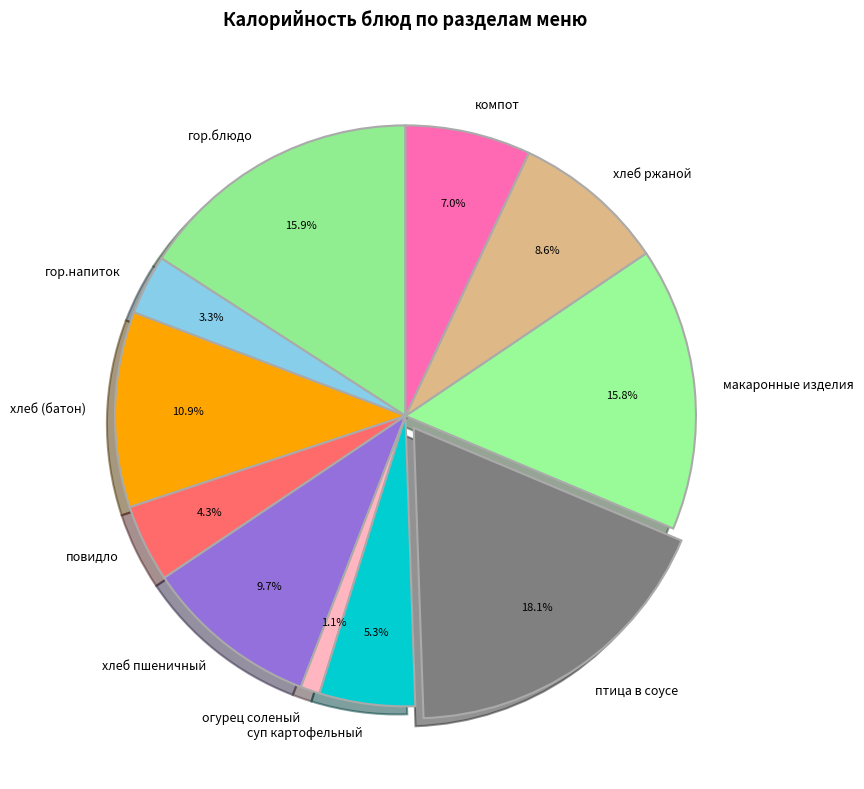

What percentage do повидло and суп картофельный together represent?

9.6%